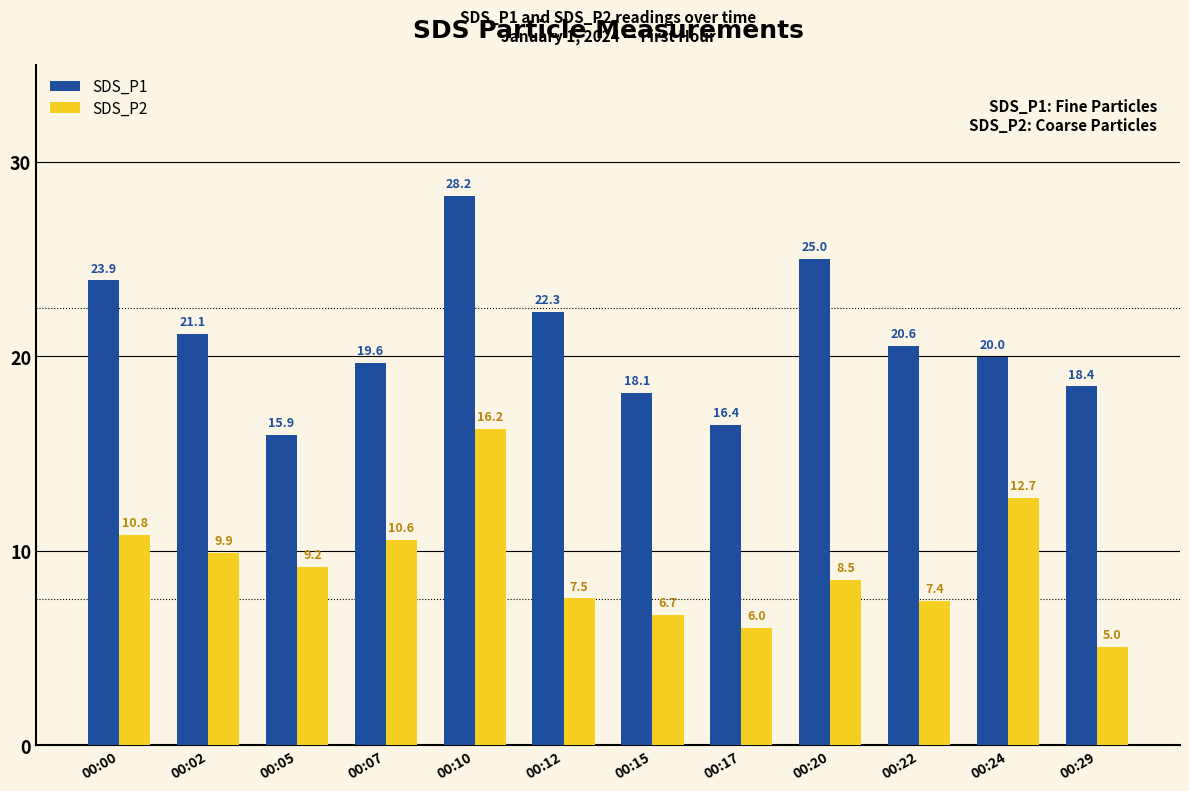

What is the difference between the maximum and minimum values in the SDS_P1 series?

12.3